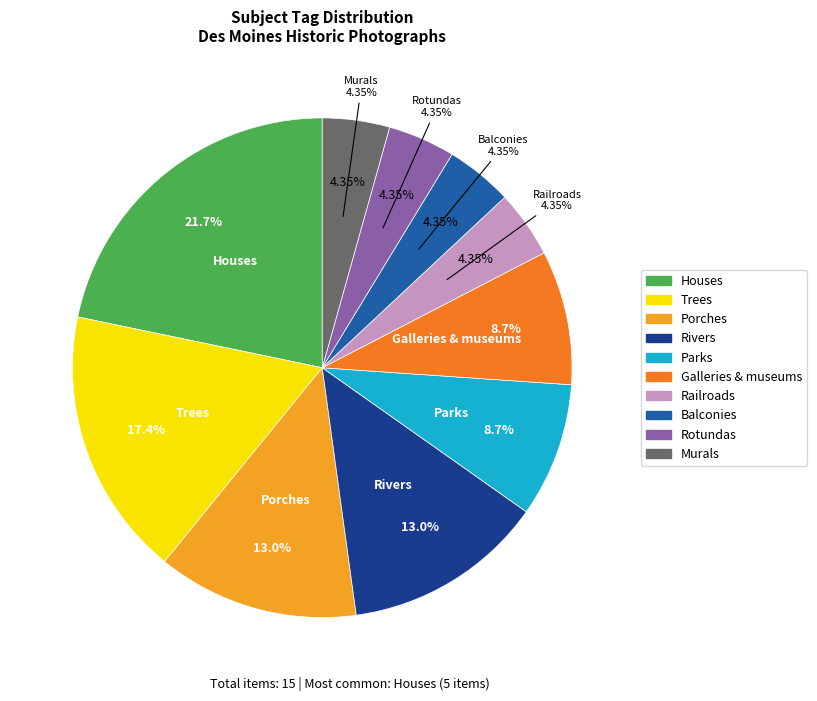

How many slices are in this pie chart?

10